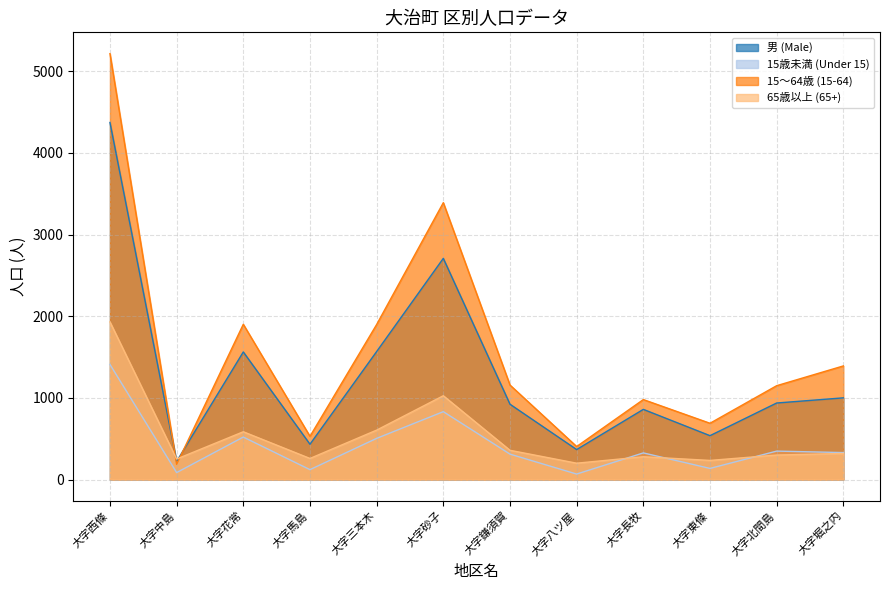

How many values in the 15～64歳 (15-64) series exceed 1157?

5